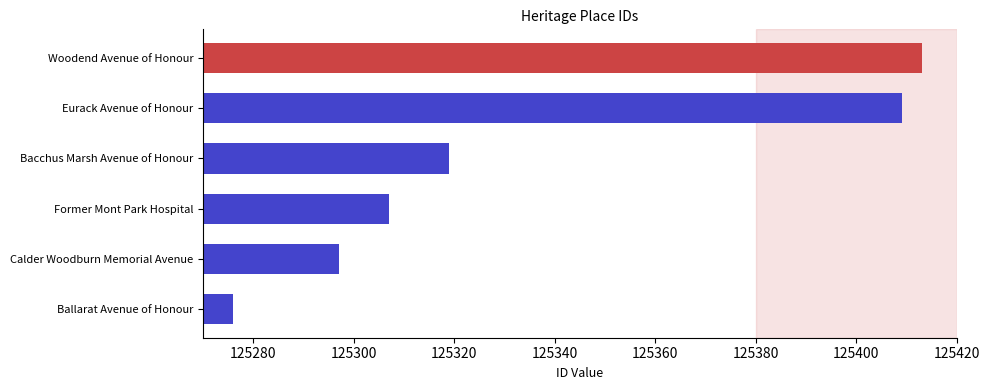

How many values are below 125319?

3